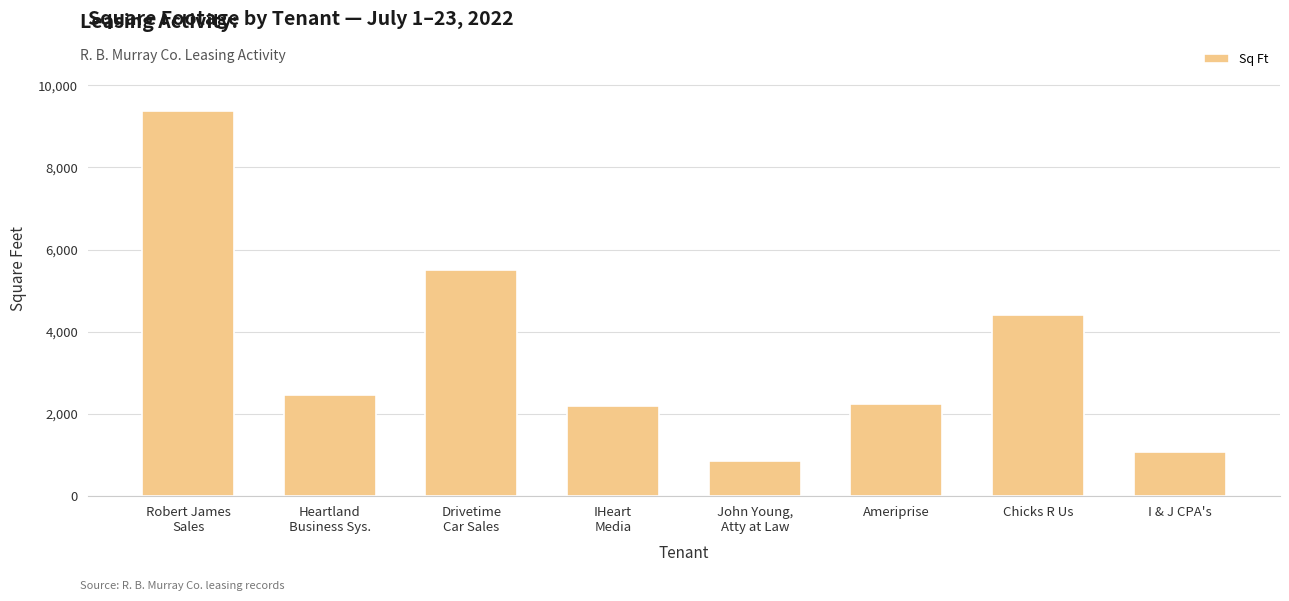

Which category has the highest value across all series?

Robert James
Sales